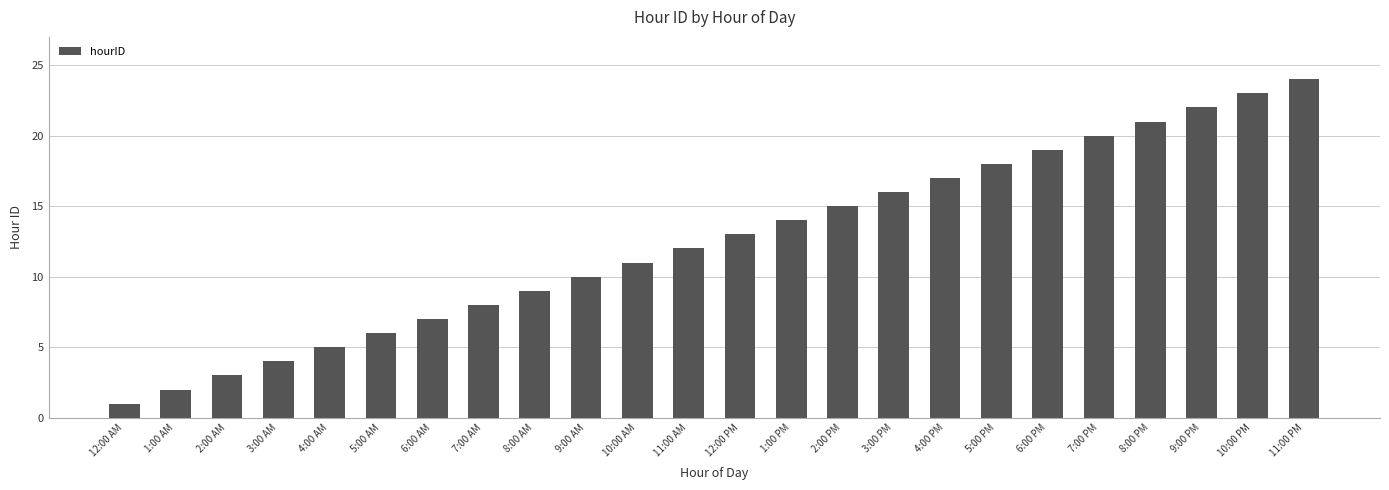

Reading left to right, what are all the values shown in this chart?

1	2	3	4	5	6	7	8	9	10	11	12	13	14	15	16	17	18	19	20	21	22	23	24